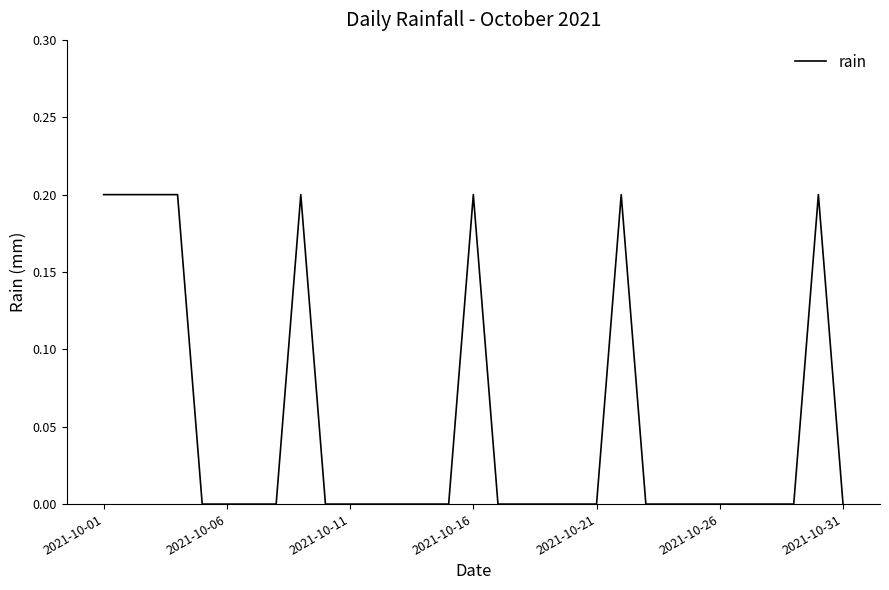

True or false: the data shows 0.0 at 2021-10-26.

True